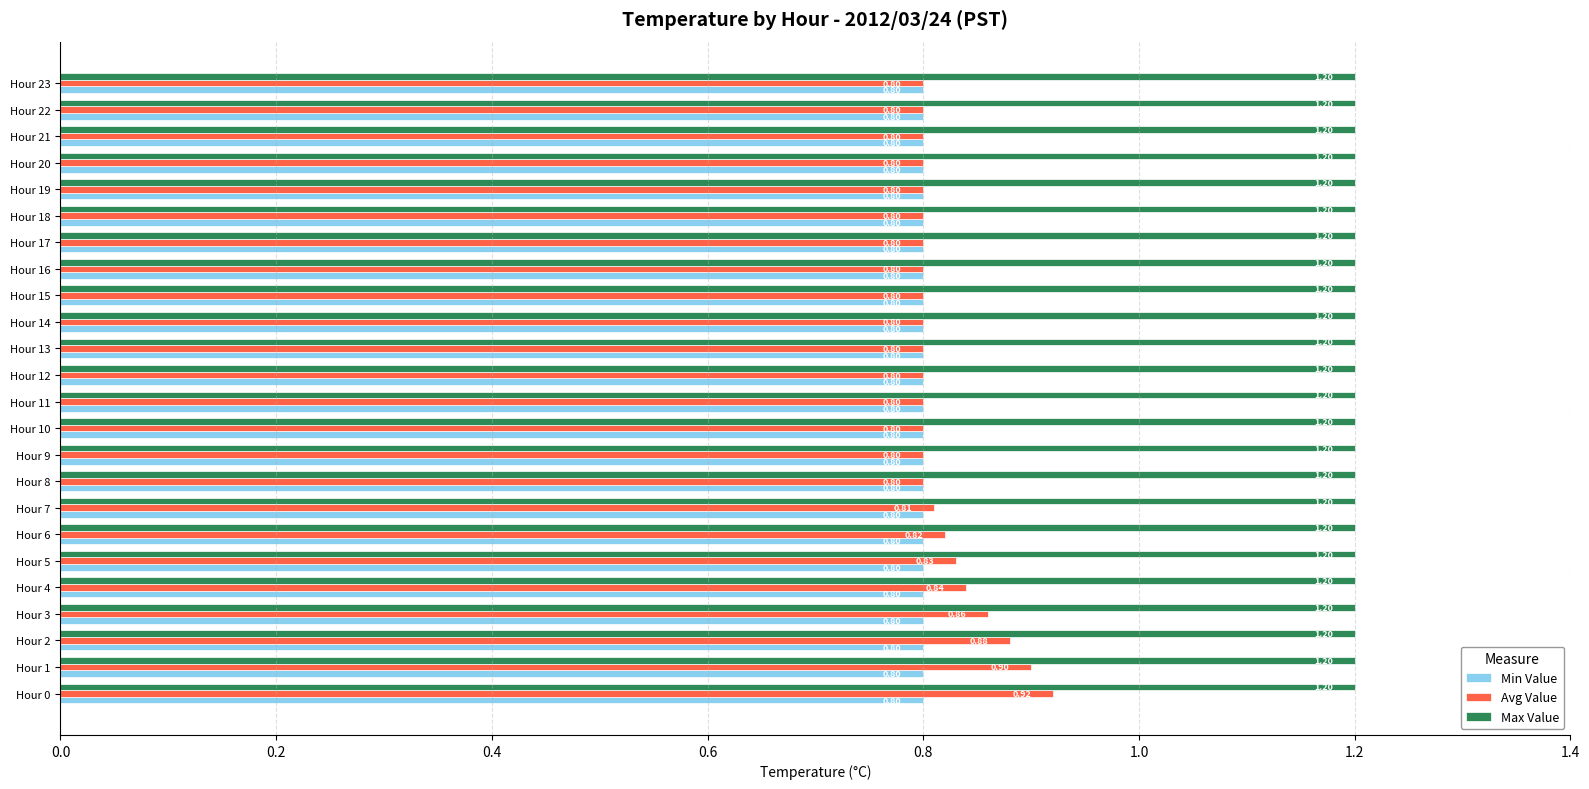

What is the average value of the Max Value series?

1.2